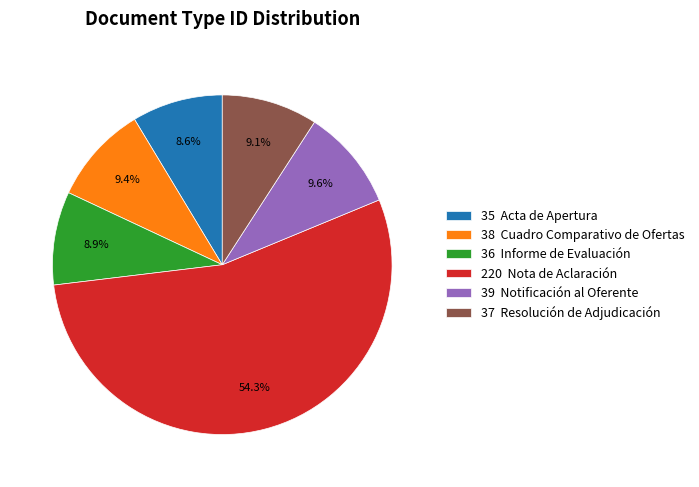

Between 39 Notificación al Oferente and 220 Nota de Aclaración, which is larger?

220 Nota de Aclaración